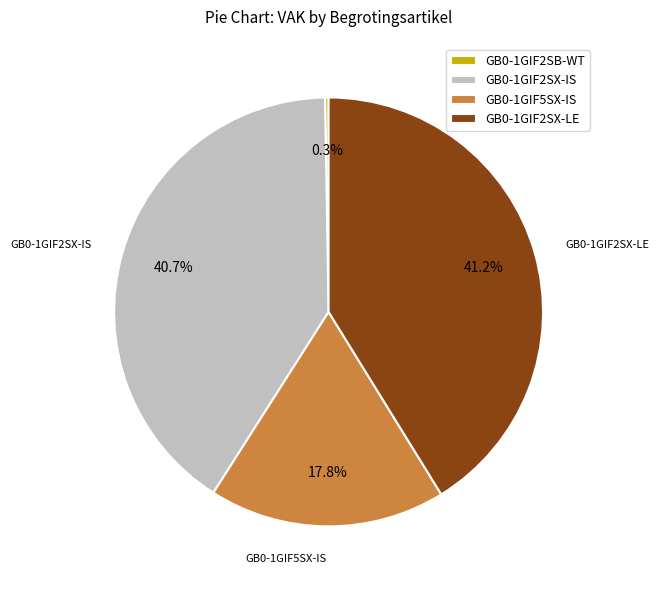

Is there a majority slice in this chart?

No